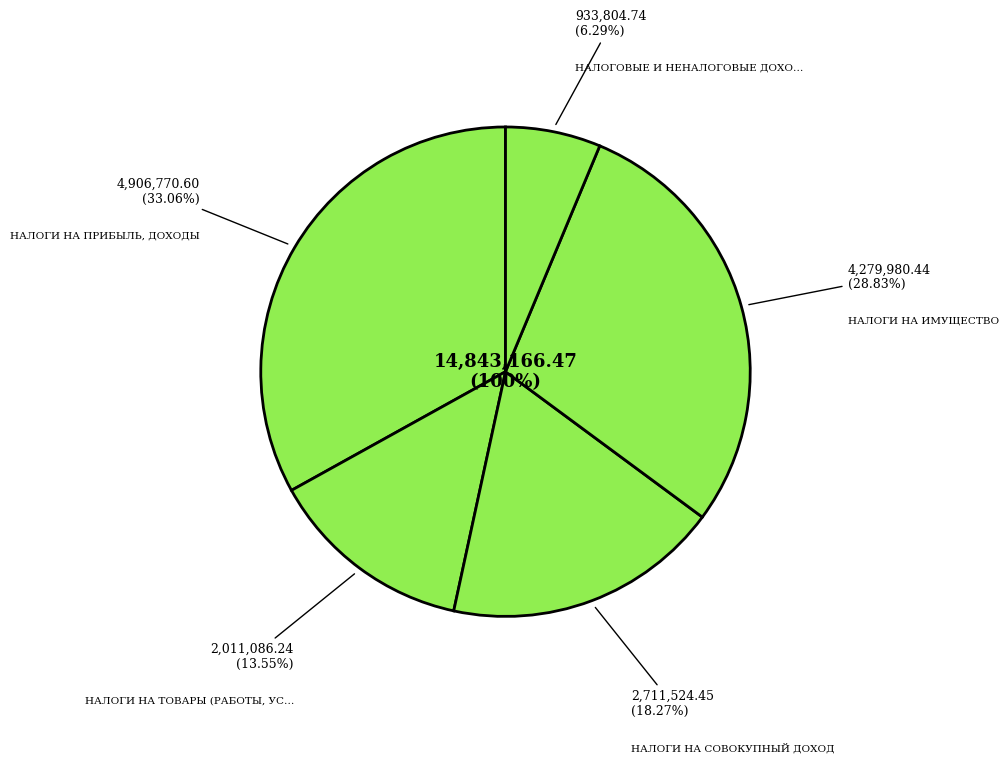

Which slice is the largest?

НАЛОГИ НА ПРИБЫЛЬ, ДОХОДЫ